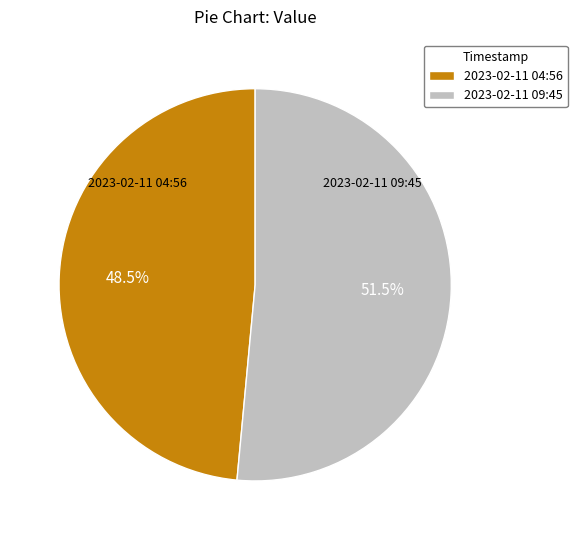

What is the total percentage of 2023-02-11 09:45 and 2023-02-11 04:56?

100.0%